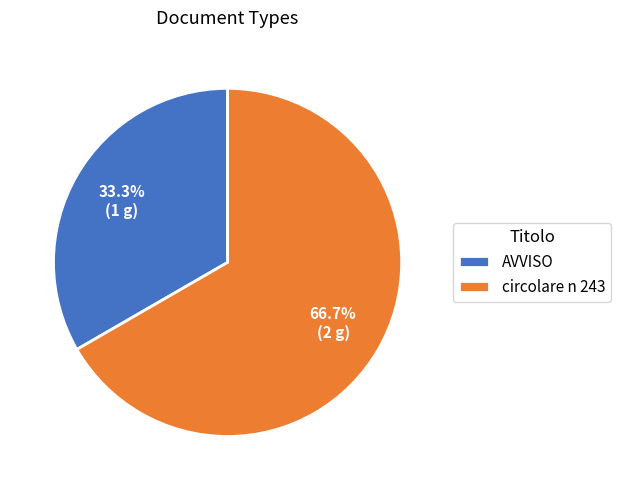

Which category has the smallest portion of the pie?

AVVISO